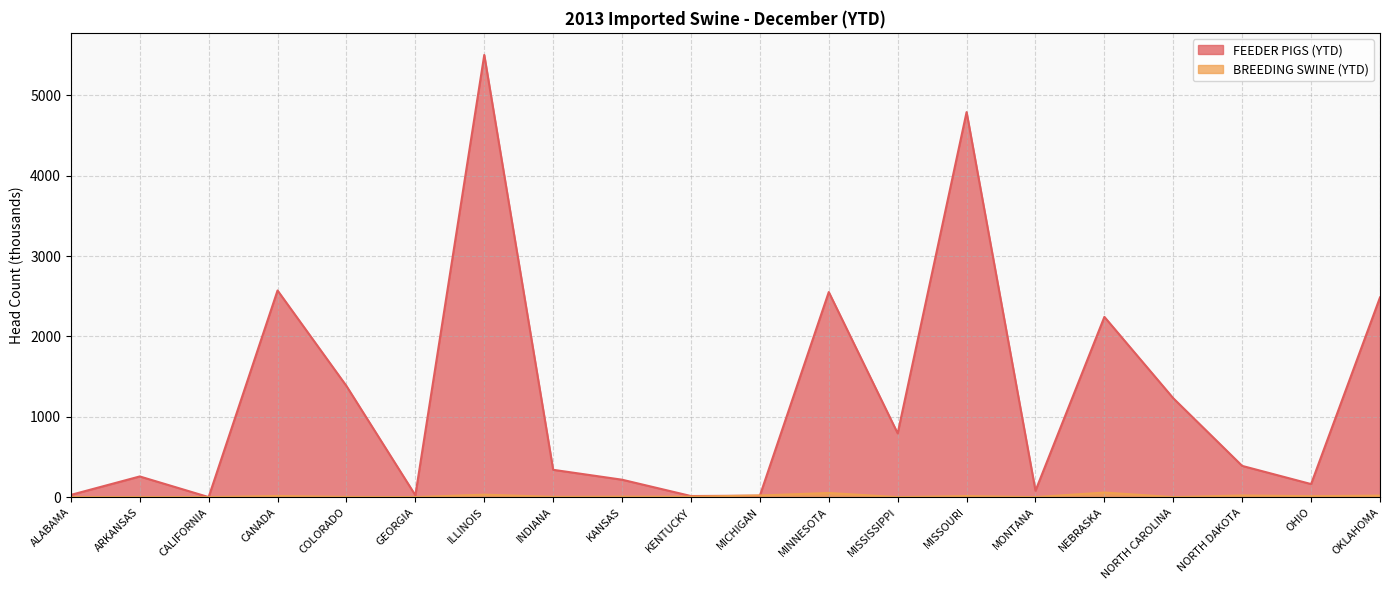

The value of BREEDING SWINE (YTD) at ALABAMA is 0.0. True or false?

True